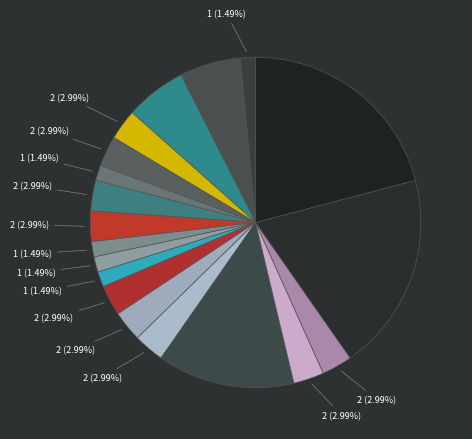

How many slices are in this pie chart?

19